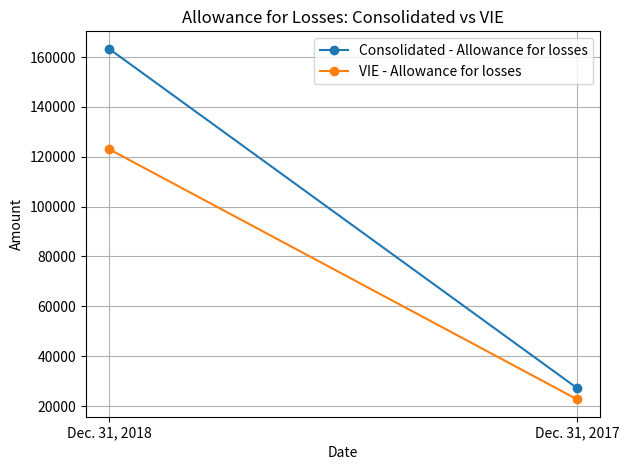

The value of Consolidated - Allowance for losses at Dec. 31, 2018 is 293400. True or false?

False